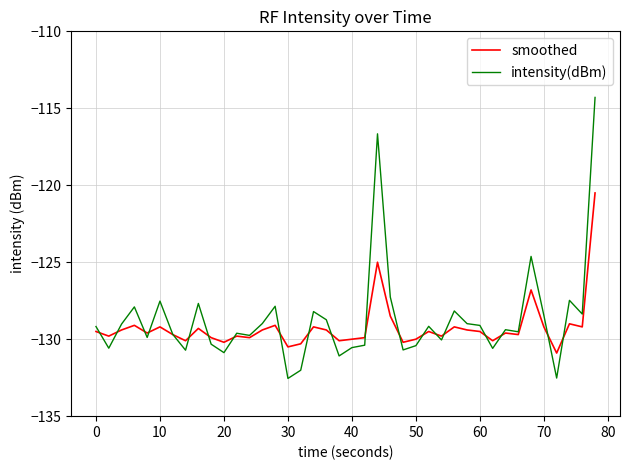

List the series in order of their peak value, lowest first.

smoothed, intensity(dBm)